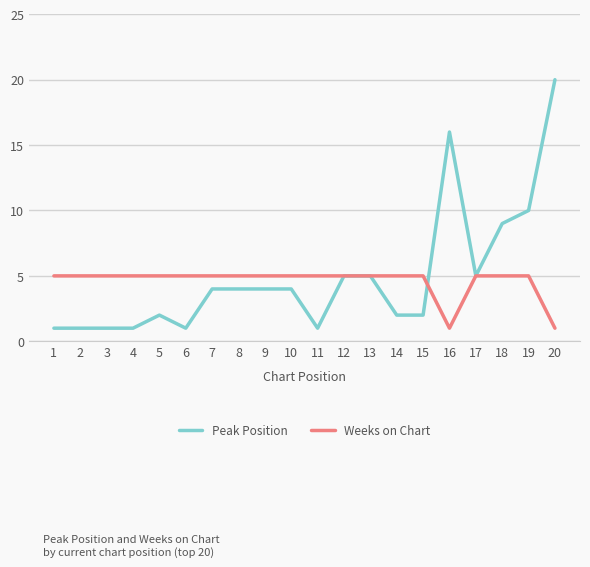

True or false: Peak Position has a value of 1 at 7.

False